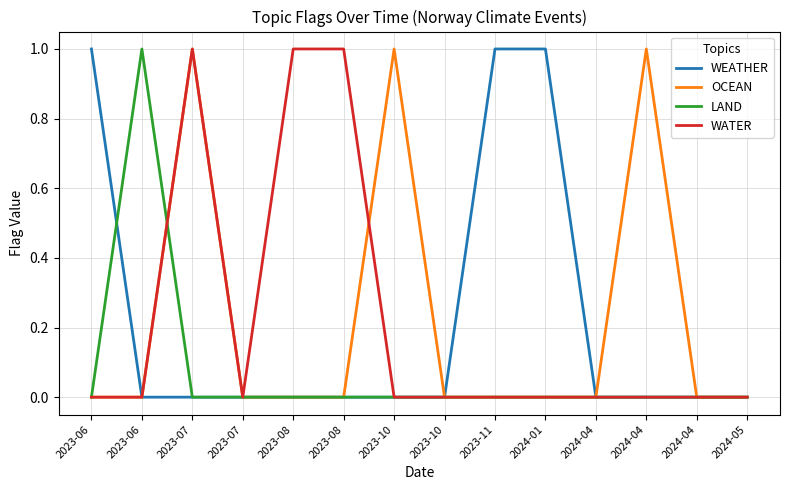

Reading right to left, list all the values displayed in this chart.

WEATHER: 0	0	0	0	1	1	0	0	0	0	0	0	0	1
OCEAN: 0	0	1	0	0	0	0	1	0	0	0	1	0	0
LAND: 0	0	0	0	0	0	0	0	0	0	0	0	1	0
WATER: 0	0	0	0	0	0	0	0	1	1	0	1	0	0